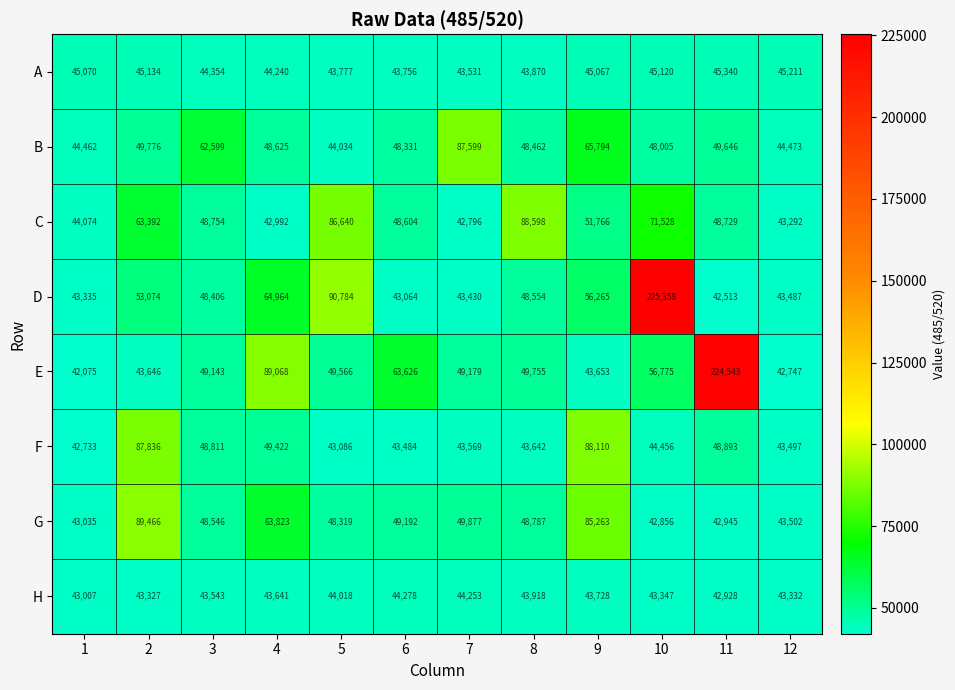

What is the minimum value shown in the chart?

42075